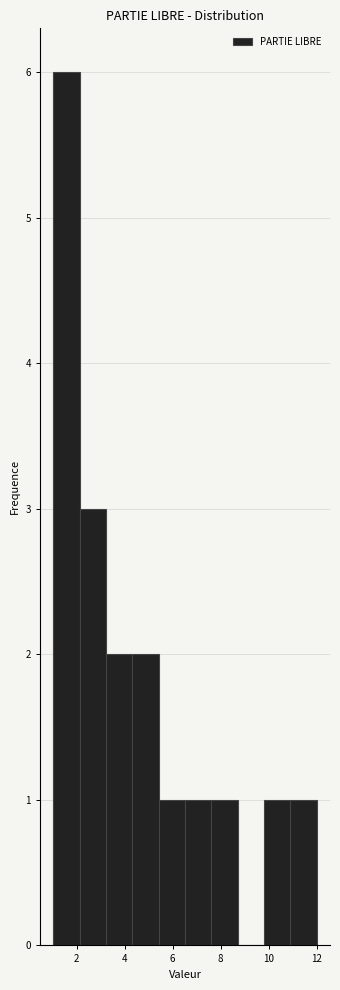

What is the height of the bar covering 4.4 to 5.4 on the x-axis? Neither the bar edges nor the heights are printed on the chart, so give them approximately, as read against the axes.

2